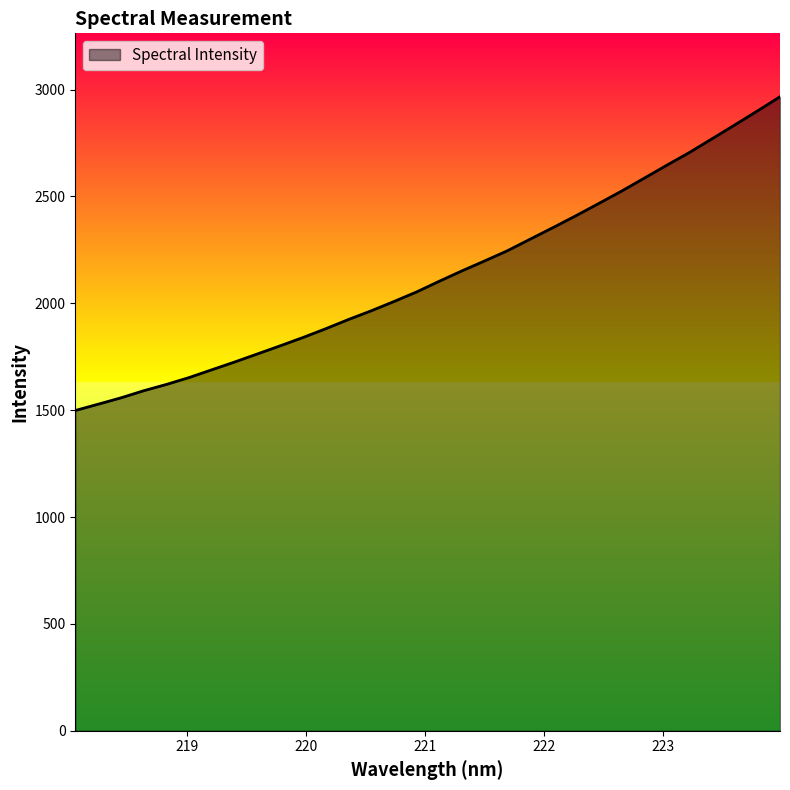

What is the difference between the maximum and minimum values?

1468.2